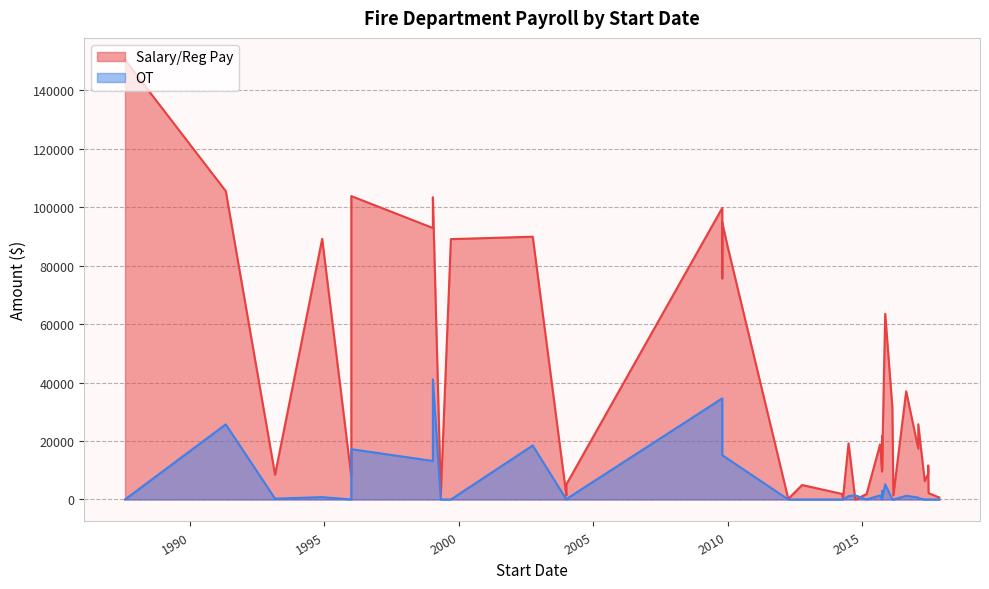

How many interior local valleys does the Salary/Reg Pay series have?

12